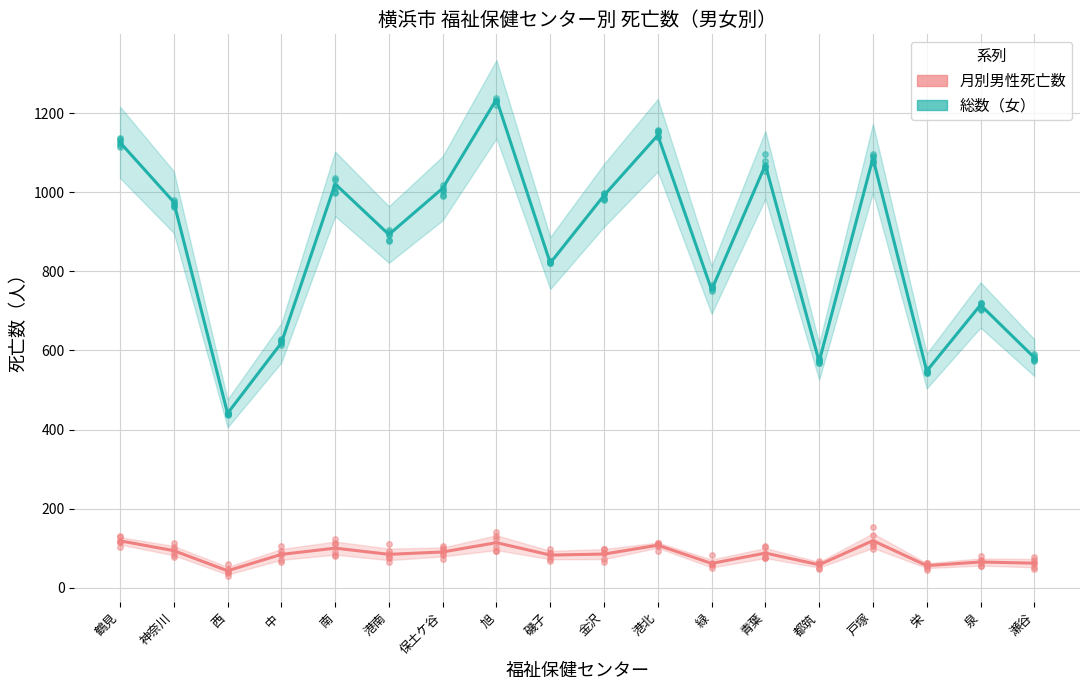

Reading left to right, transcribe all the data shown in this chart.

月別男性死亡数（各月）: 鶴見=118.8	神奈川=94.0	西=43.2	中=84.5	南=100.3	港南=84.7	保土ケ谷=90.7	旭=114.2	磯子=82.8	金沢=85.3	港北=107.8	緑=61.7	青葉=87.8	都筑=58.3	戸塚=119.3	栄=56.2	泉=65.3	瀬谷=62.3
総数（女）: 鶴見=1126.0	神奈川=975.0	西=441.0	中=619.0	南=1021.0	港南=893.0	保土ケ谷=1010.0	旭=1235.0	磯子=821.0	金沢=992.0	港北=1144.0	緑=753.0	青葉=1069.0	都筑=572.0	戸塚=1086.0	栄=548.0	泉=715.0	瀬谷=582.0